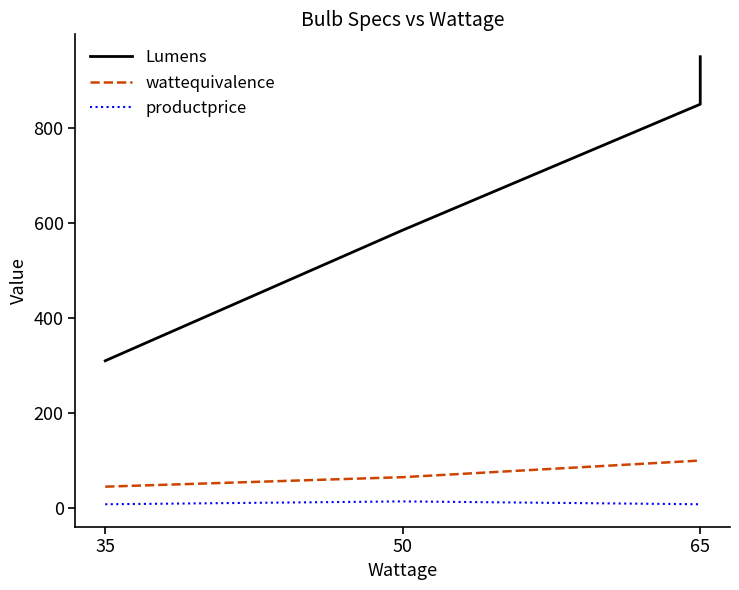

True or false: wattequivalence and productprice cross at least once.

False